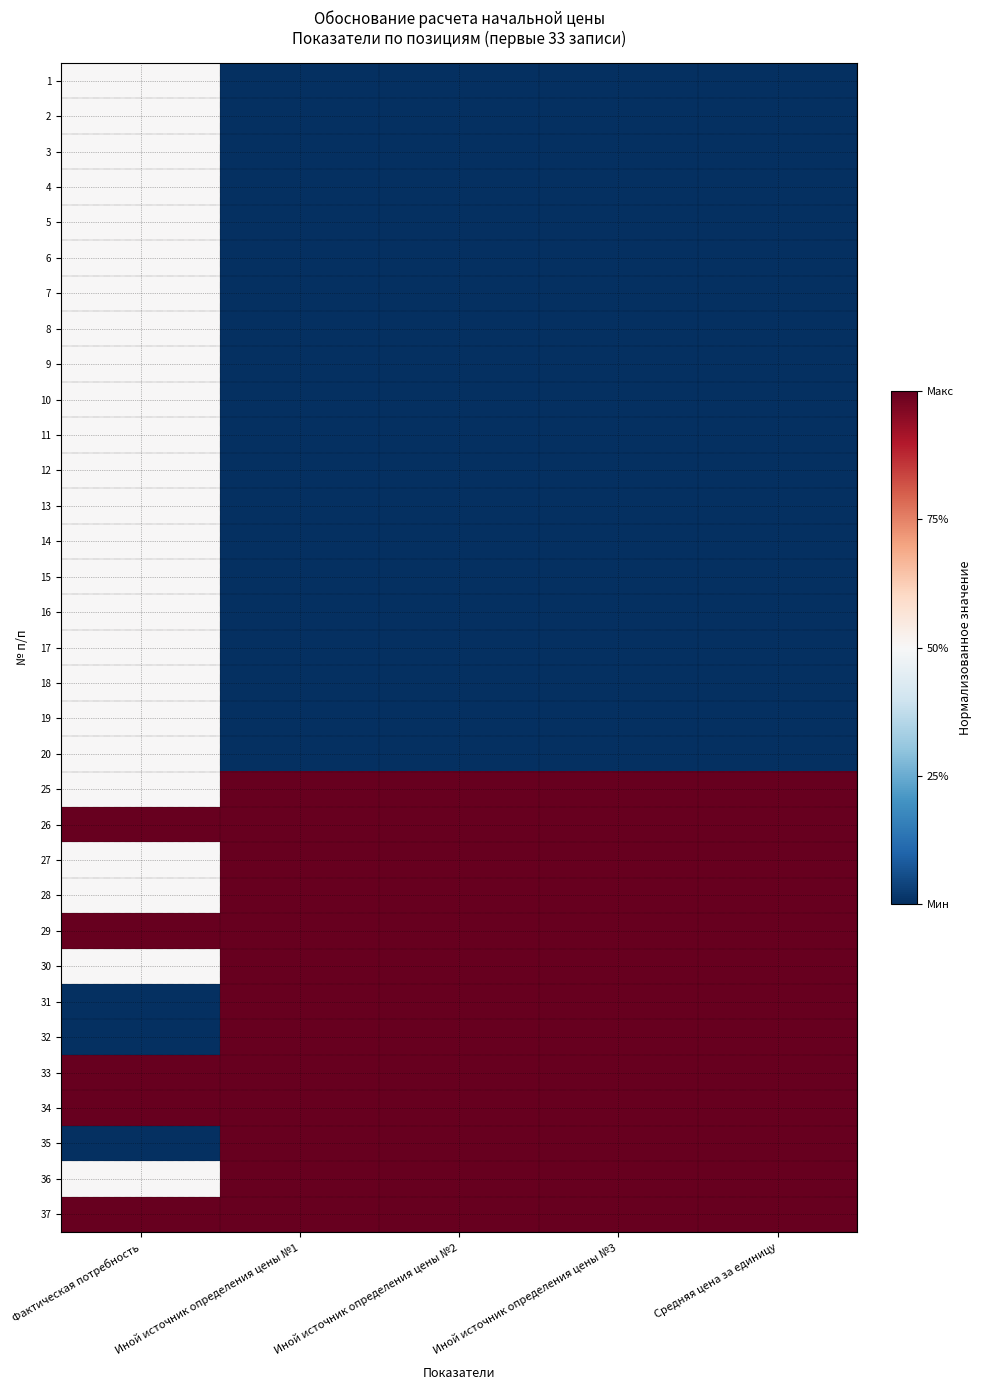

Count the number of categories in the chart.

5